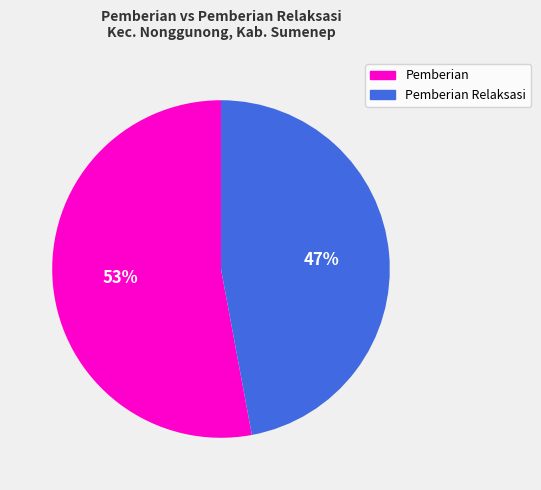

To the nearest percent, what is the difference between the largest and smallest slice percentages?

6%